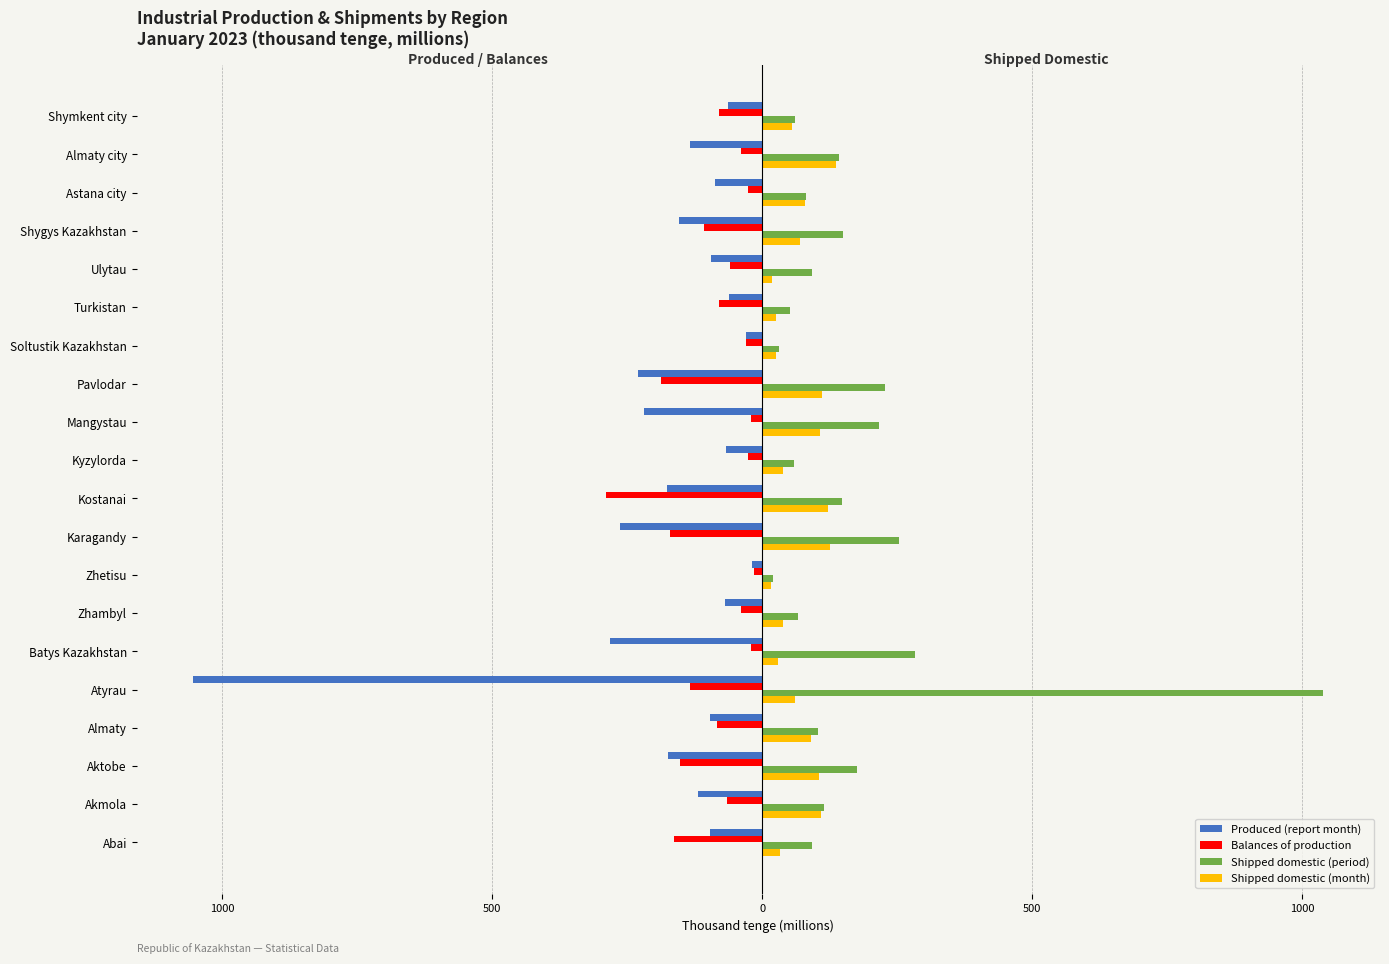

What are all the series names shown in the legend?

Produced (report month), Balances of production, Shipped domestic (period), Shipped domestic (month)